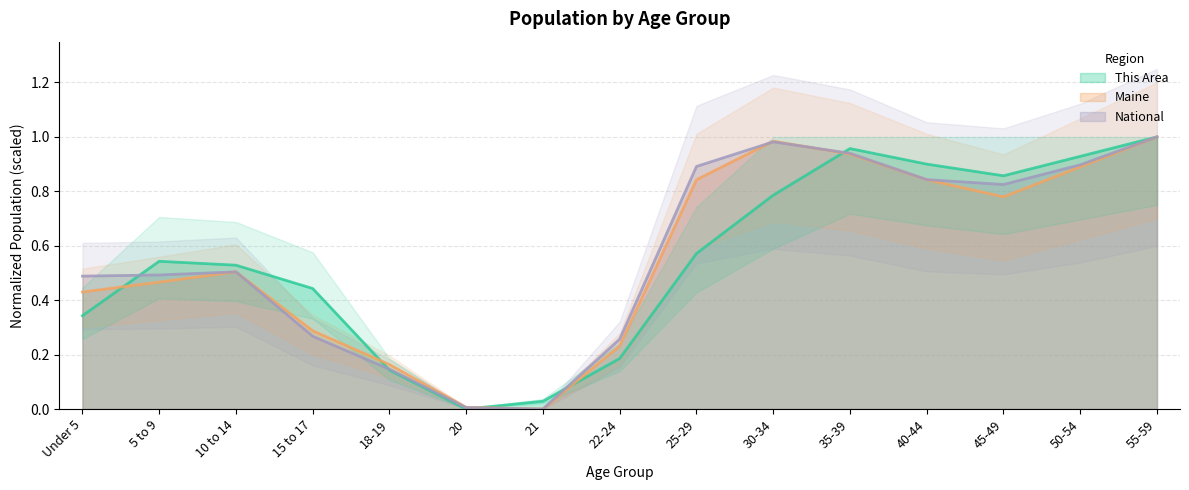

Between 40-44 and 50-54, which series saw the biggest shift?

National